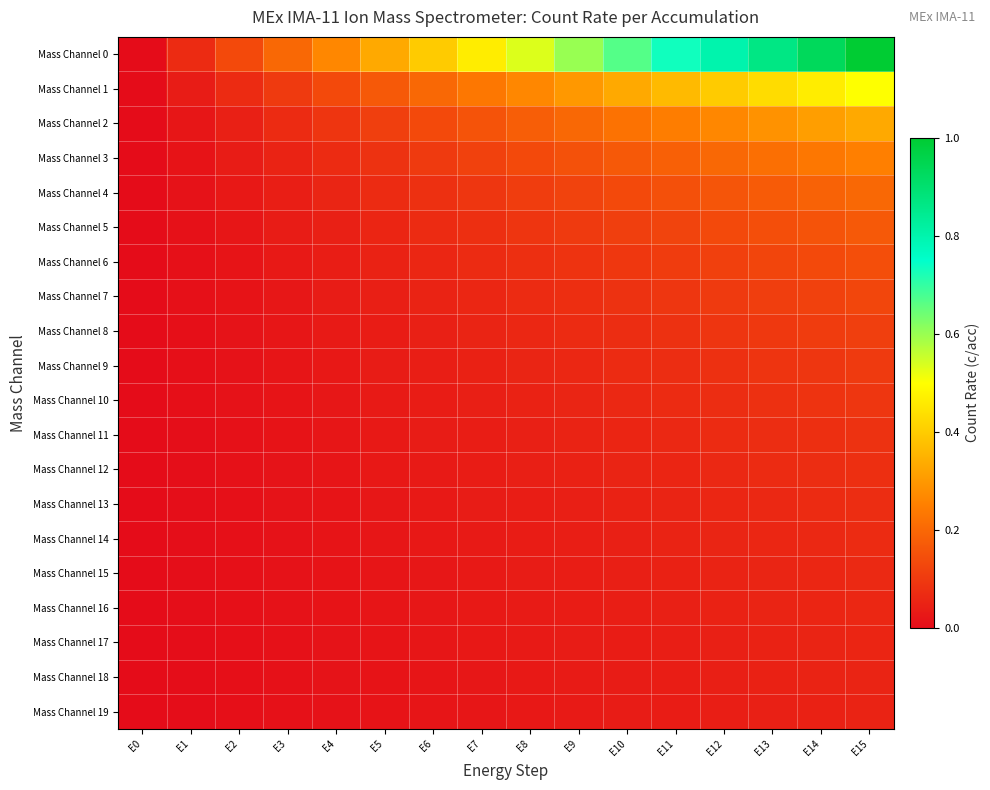

Which has a higher value, E14 or E13?

E14